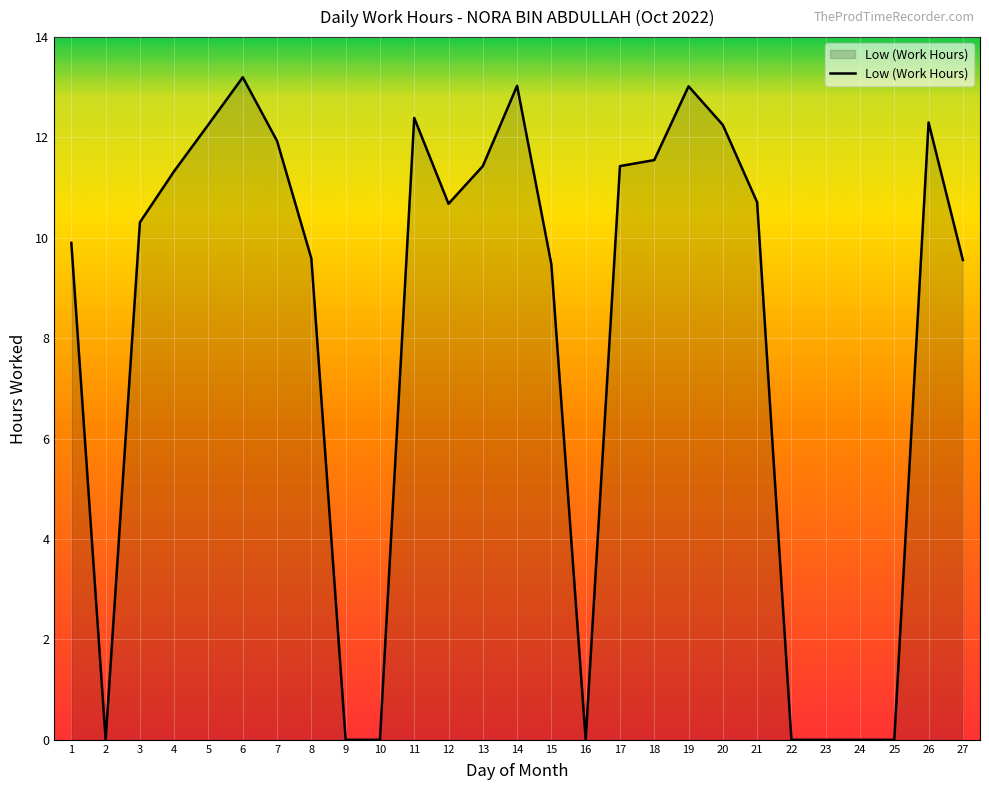

At which category does the data reach its first local valley?

2